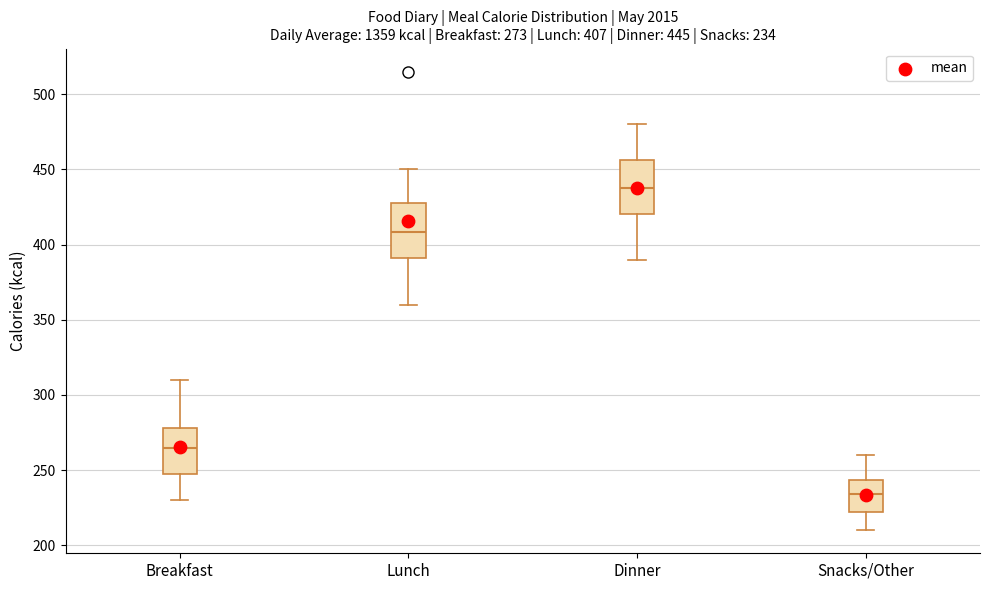

Which box's median line is the highest?

Dinner